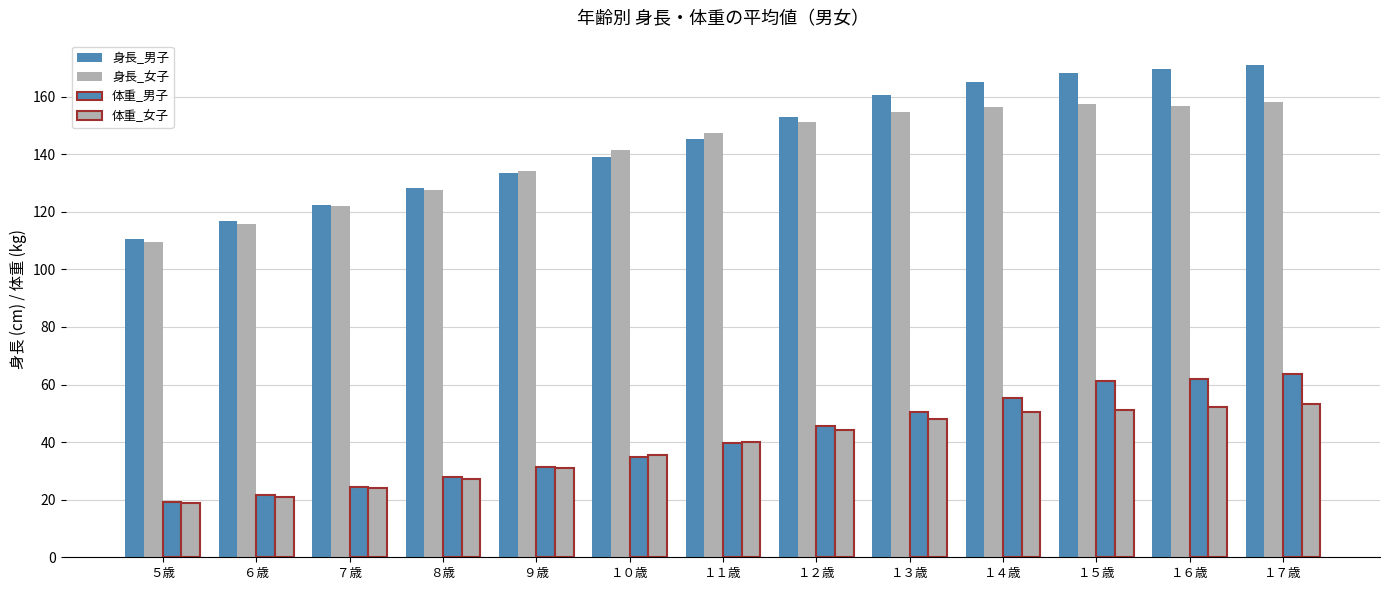

What is the maximum value for 身長_男子?

170.9